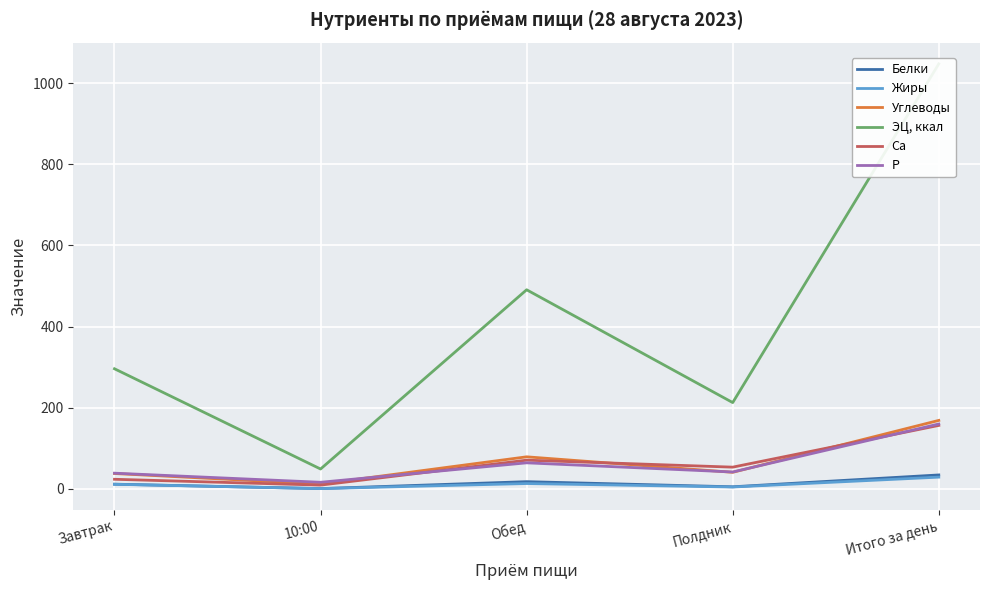

At which category is the sum across all series the highest?

Итого за день